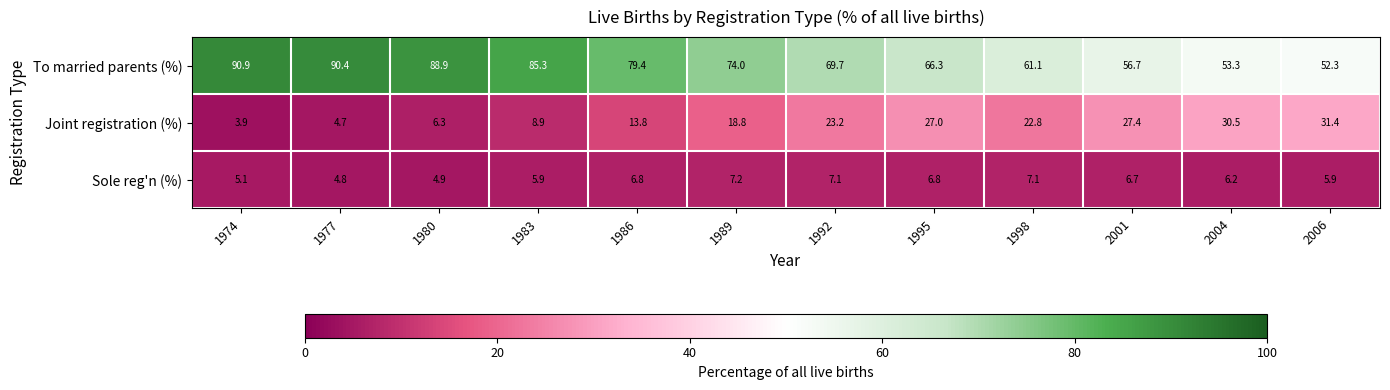

Where does the To married parents (%) series first go above 74?

1974